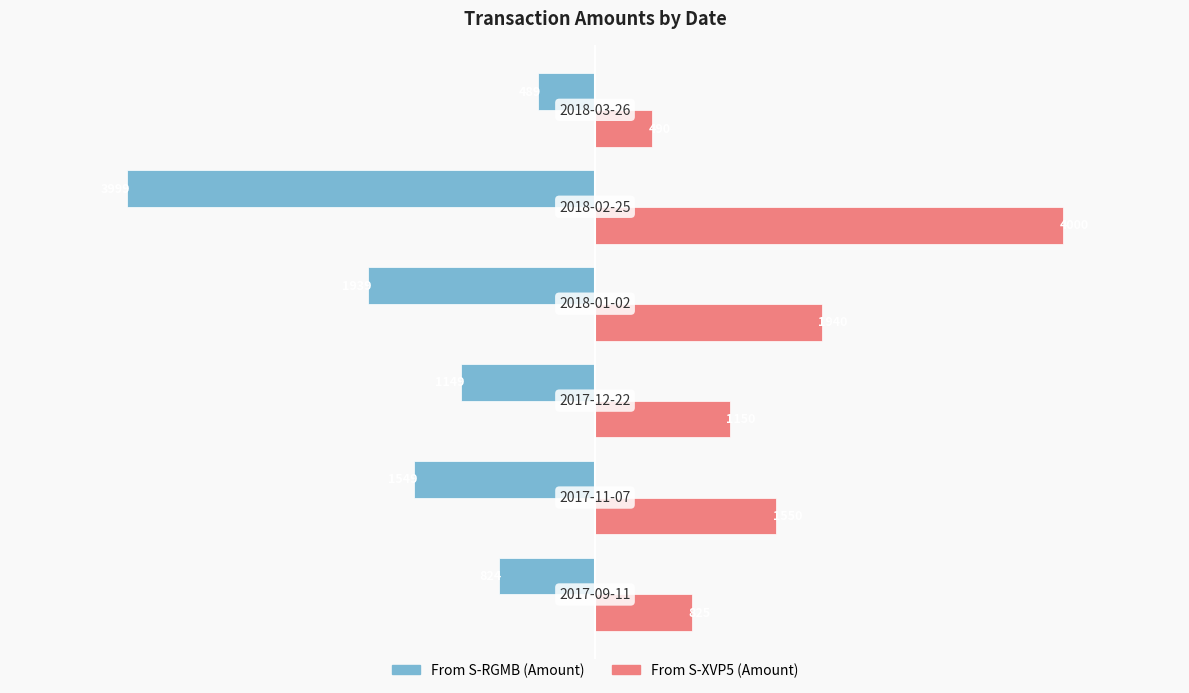

What is the minimum value for From S-RGMB (Amount)?

-3999